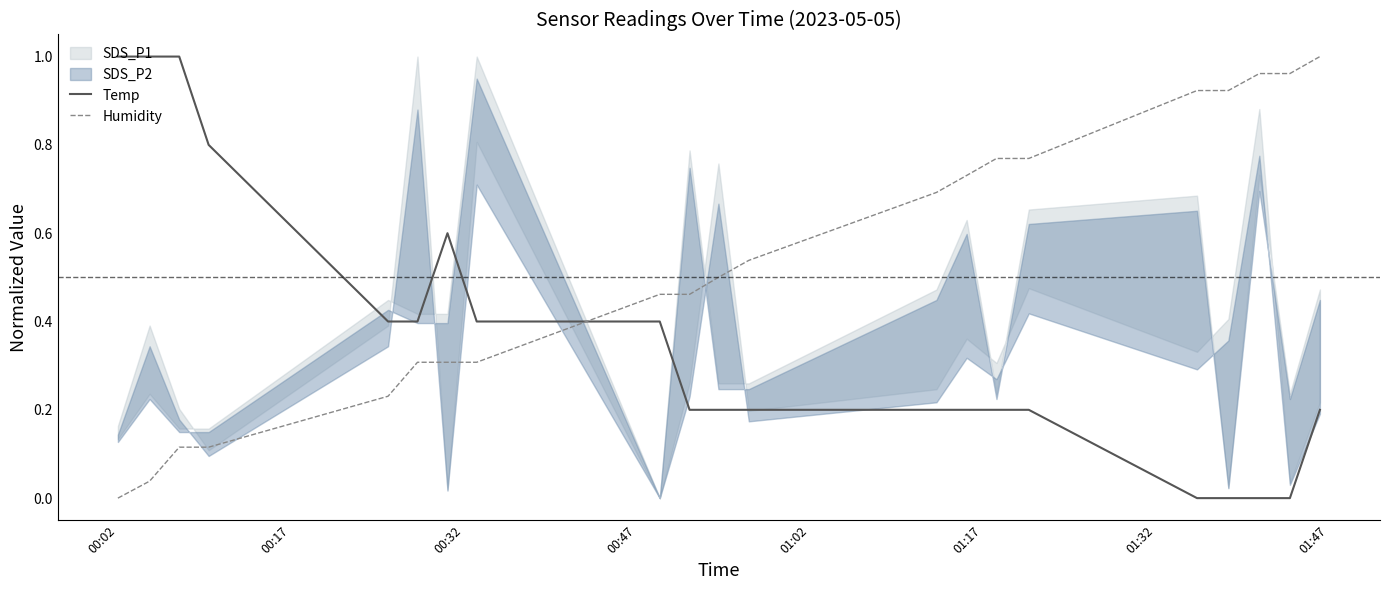

Which series ends up on top after the final intersection of Humidity and Temp?

Humidity